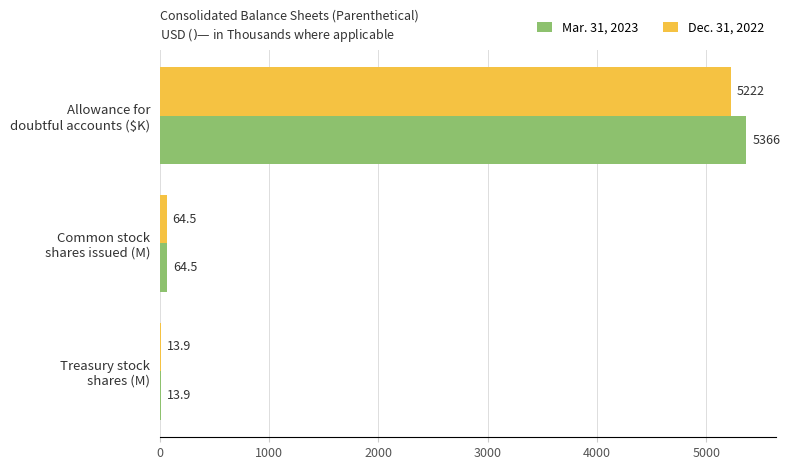

Which series has the largest total across all categories?

Mar. 31, 2023